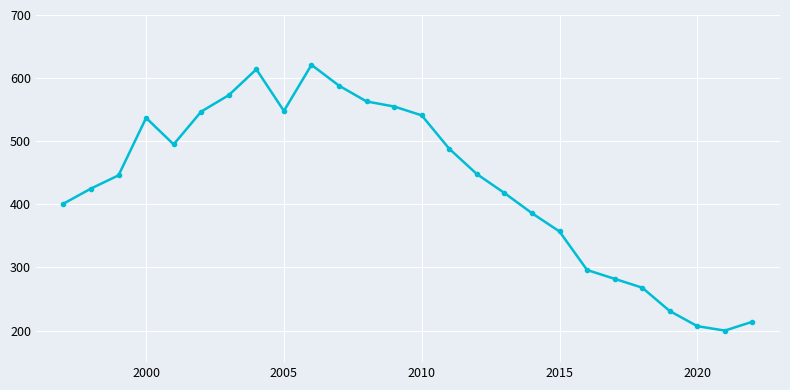

Does the chart display data point markers on the line(s)?

Yes